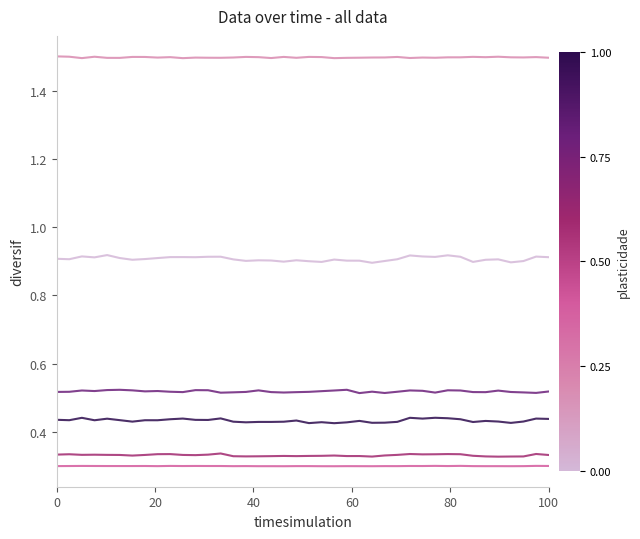

What is the maximum value shown in the chart?

1.5